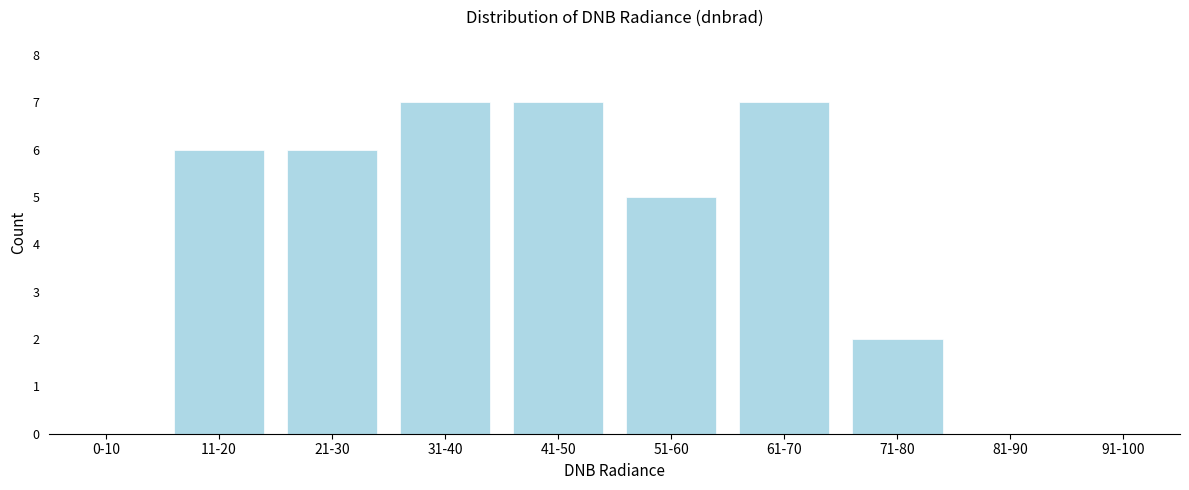

Reading left to right, transcribe all the data shown in this chart.

0-10=0	11-20=6	21-30=6	31-40=7	41-50=7	51-60=5	61-70=7	71-80=2	81-90=0	91-100=0